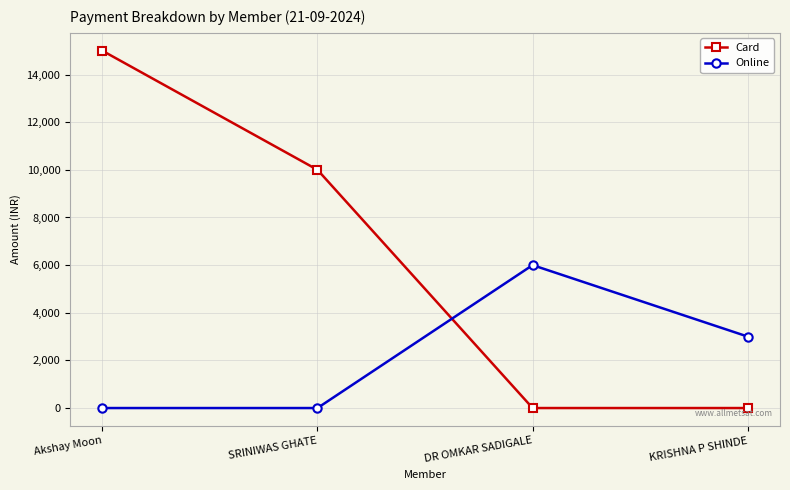

How many Card values are between 0 and 15000?

4